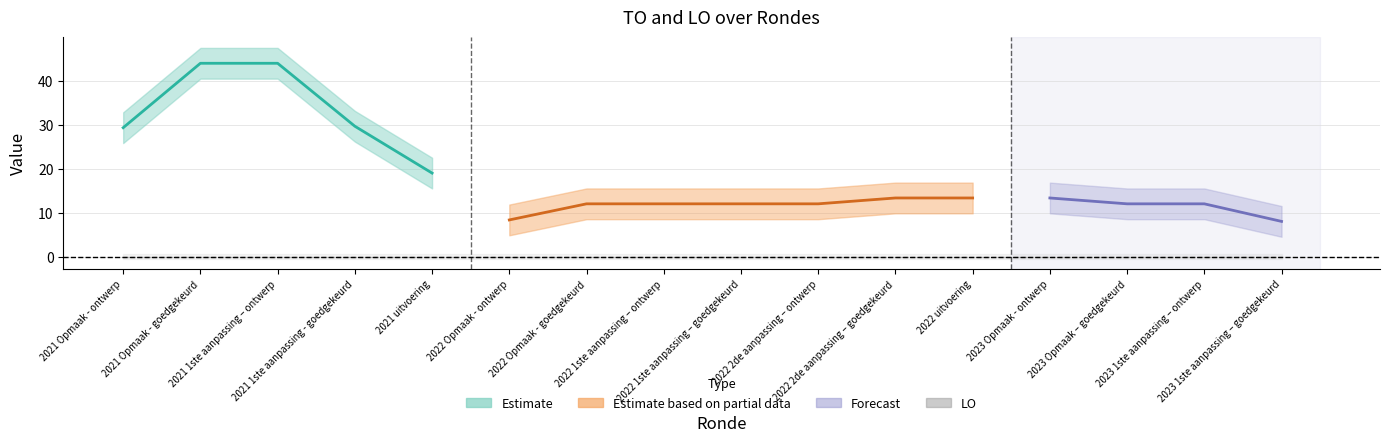

At how many categories does at least one series exceed 28?

4